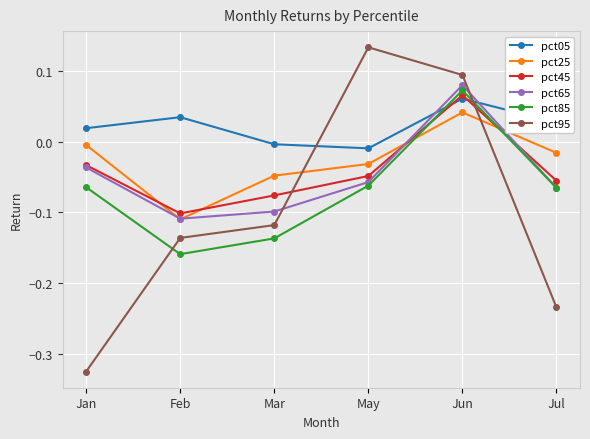

What is the label of the 4th point from the left?

May